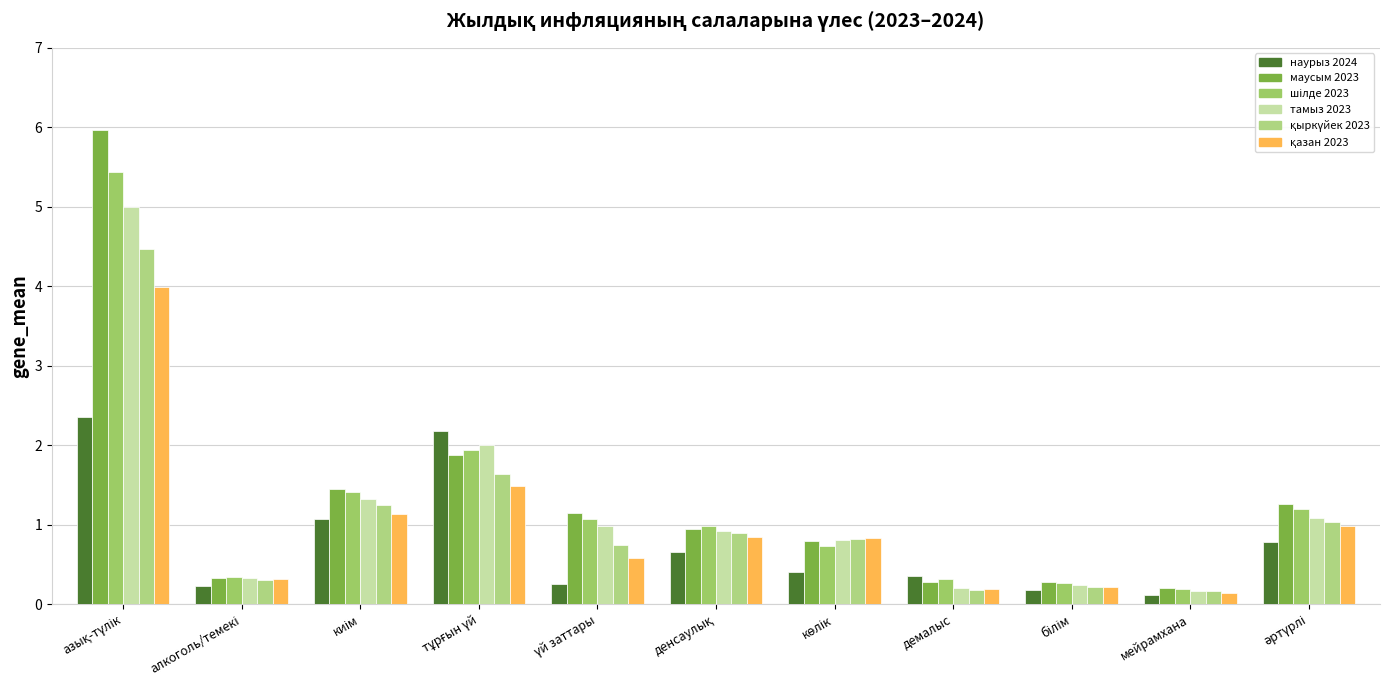

Reading left to right, transcribe all the data shown in this chart.

наурыз 2024: азық-түлік=2.4	алкоголь/темекі=0.2	киім=1.1	тұрғын үй=2.2	үй заттары=0.2	денсаулық=0.7	көлік=0.4	демалыс=0.4	білім=0.2	мейрамхана=0.1	әртүрлі=0.8
маусым 2023: азық-түлік=6.0	алкоголь/темекі=0.3	киім=1.4	тұрғын үй=1.9	үй заттары=1.2	денсаулық=0.9	көлік=0.8	демалыс=0.3	білім=0.3	мейрамхана=0.2	әртүрлі=1.3
шілде 2023: азық-түлік=5.4	алкоголь/темекі=0.3	киім=1.4	тұрғын үй=1.9	үй заттары=1.1	денсаулық=1.0	көлік=0.7	демалыс=0.3	білім=0.3	мейрамхана=0.2	әртүрлі=1.2
тамыз 2023: азық-түлік=5.0	алкоголь/темекі=0.3	киім=1.3	тұрғын үй=2.0	үй заттары=1.0	денсаулық=0.9	көлік=0.8	демалыс=0.2	білім=0.2	мейрамхана=0.2	әртүрлі=1.1
қыркүйек 2023: азық-түлік=4.5	алкоголь/темекі=0.3	киім=1.2	тұрғын үй=1.6	үй заттары=0.7	денсаулық=0.9	көлік=0.8	демалыс=0.2	білім=0.2	мейрамхана=0.2	әртүрлі=1.0
қазан 2023: азық-түлік=4.0	алкоголь/темекі=0.3	киім=1.1	тұрғын үй=1.5	үй заттары=0.6	денсаулық=0.8	көлік=0.8	демалыс=0.2	білім=0.2	мейрамхана=0.1	әртүрлі=1.0